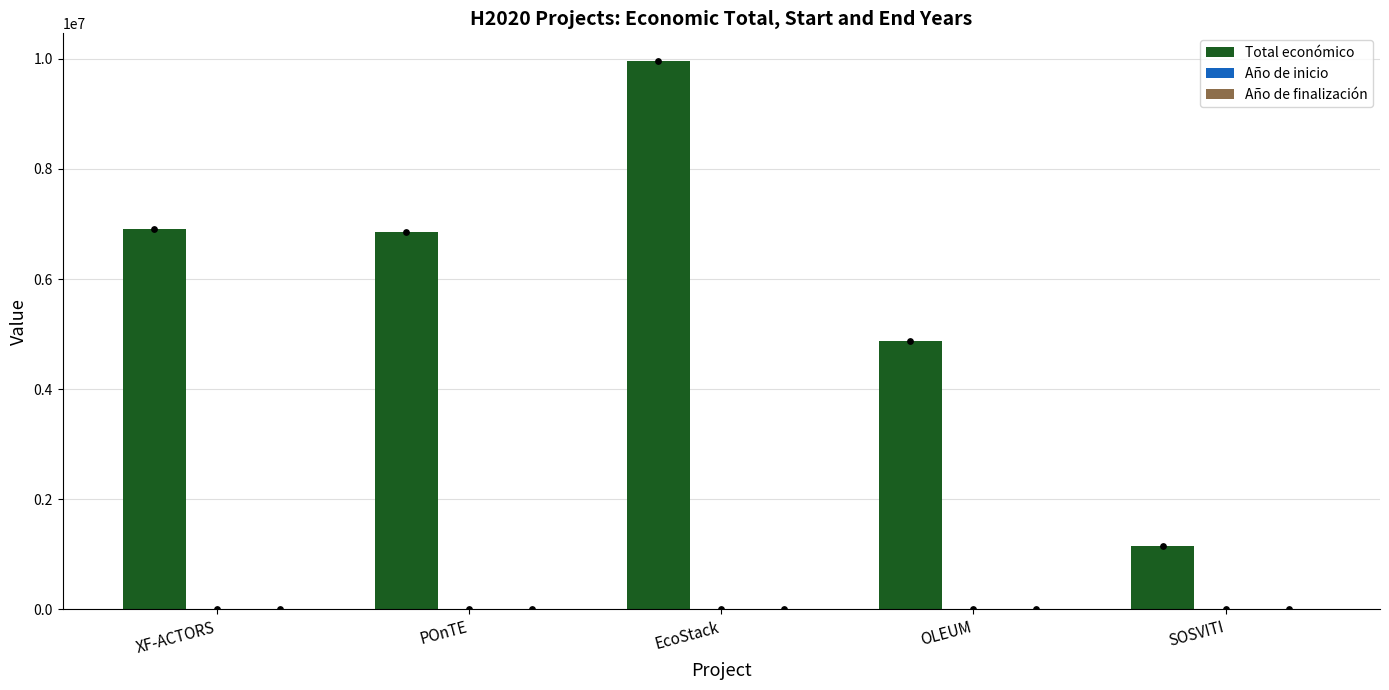

Is the value of Total económico at XF-ACTORS greater than the value of Año de inicio at SOSVITI?

Yes